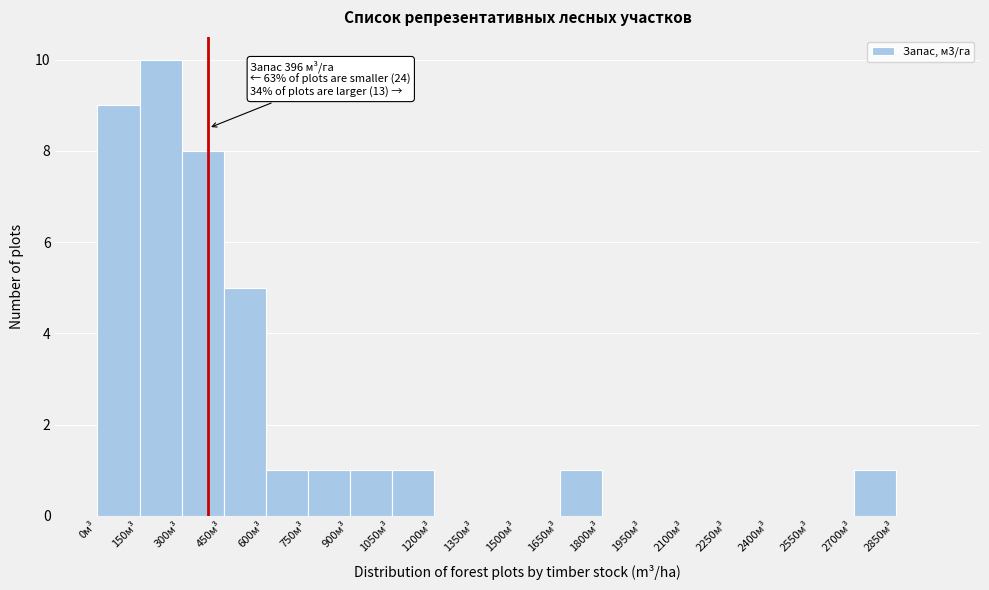

Which range on the x-axis has the tallest bar?

150 to 300